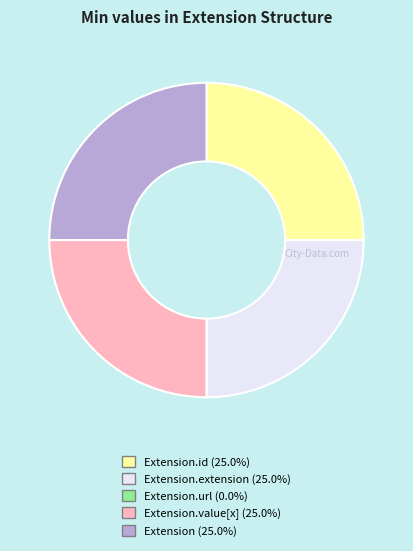

Does Extension.extension (25.0%) represent more than half of the total?

No